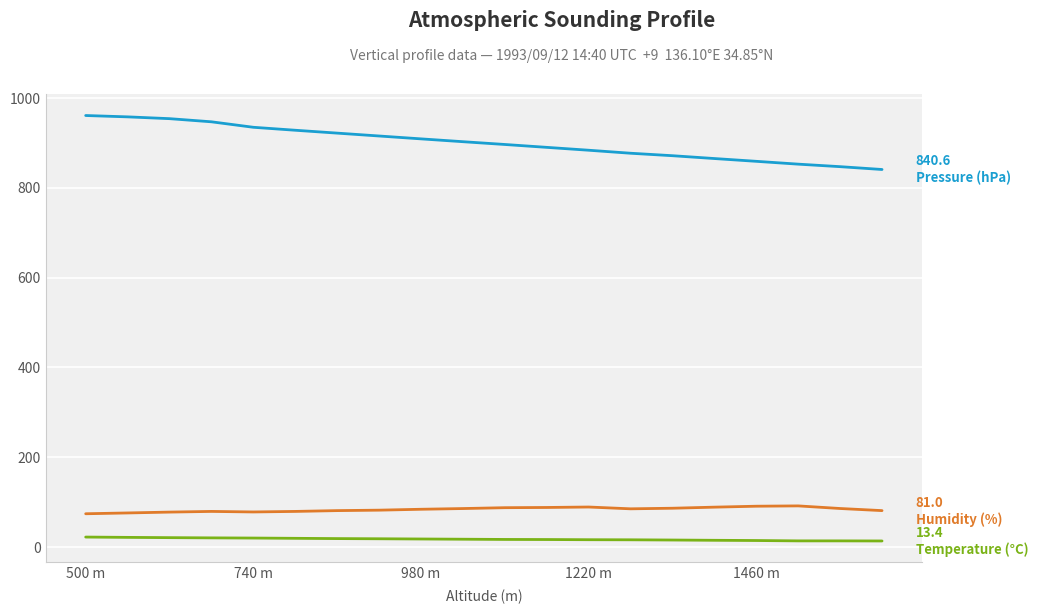

What is the greatest value displayed?

960.8